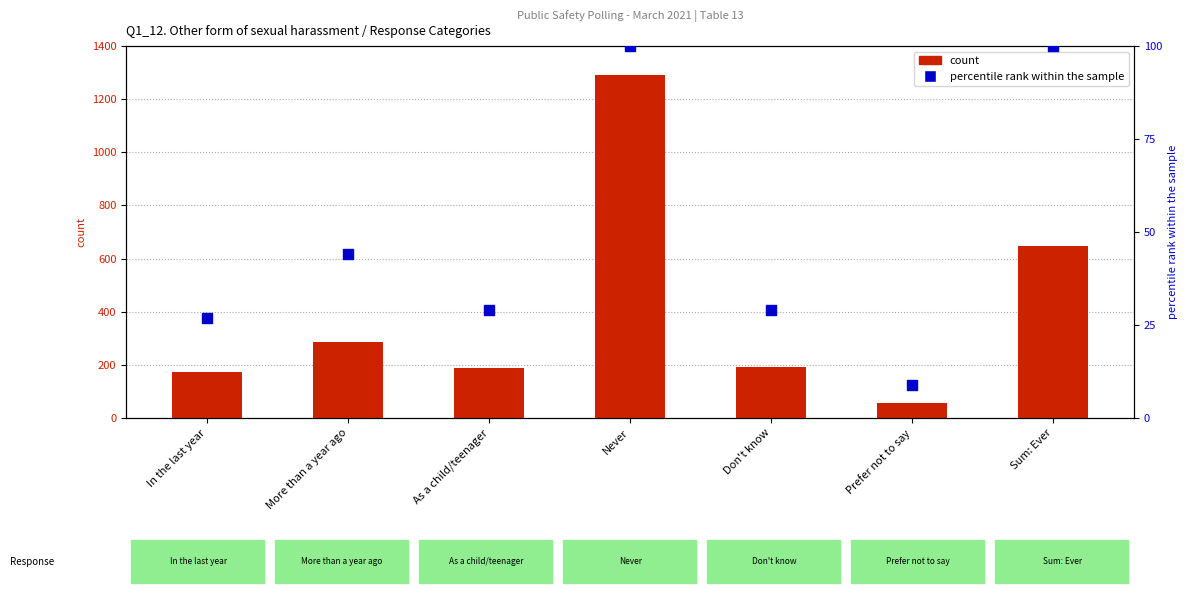

At how many categories does at least one series exceed 384?

2